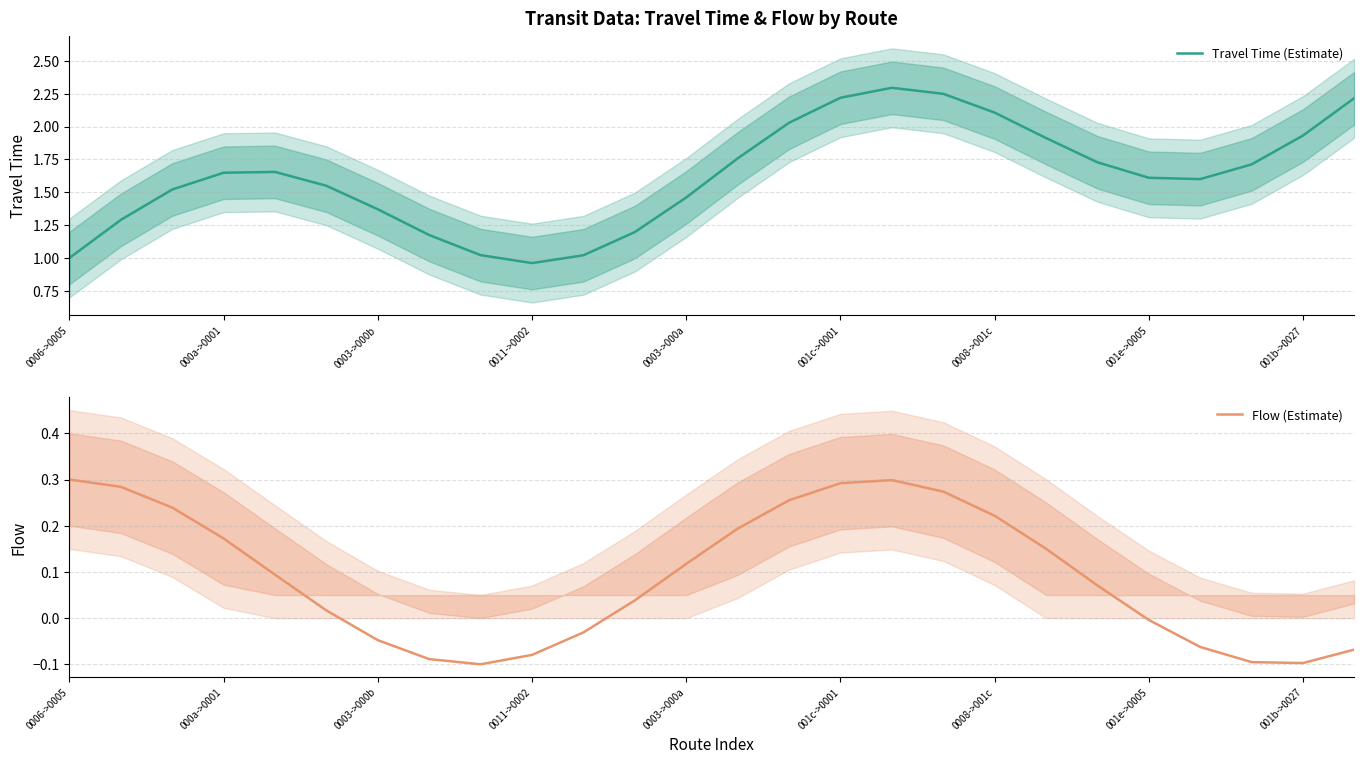

What position from the right is 0006->0005?

26